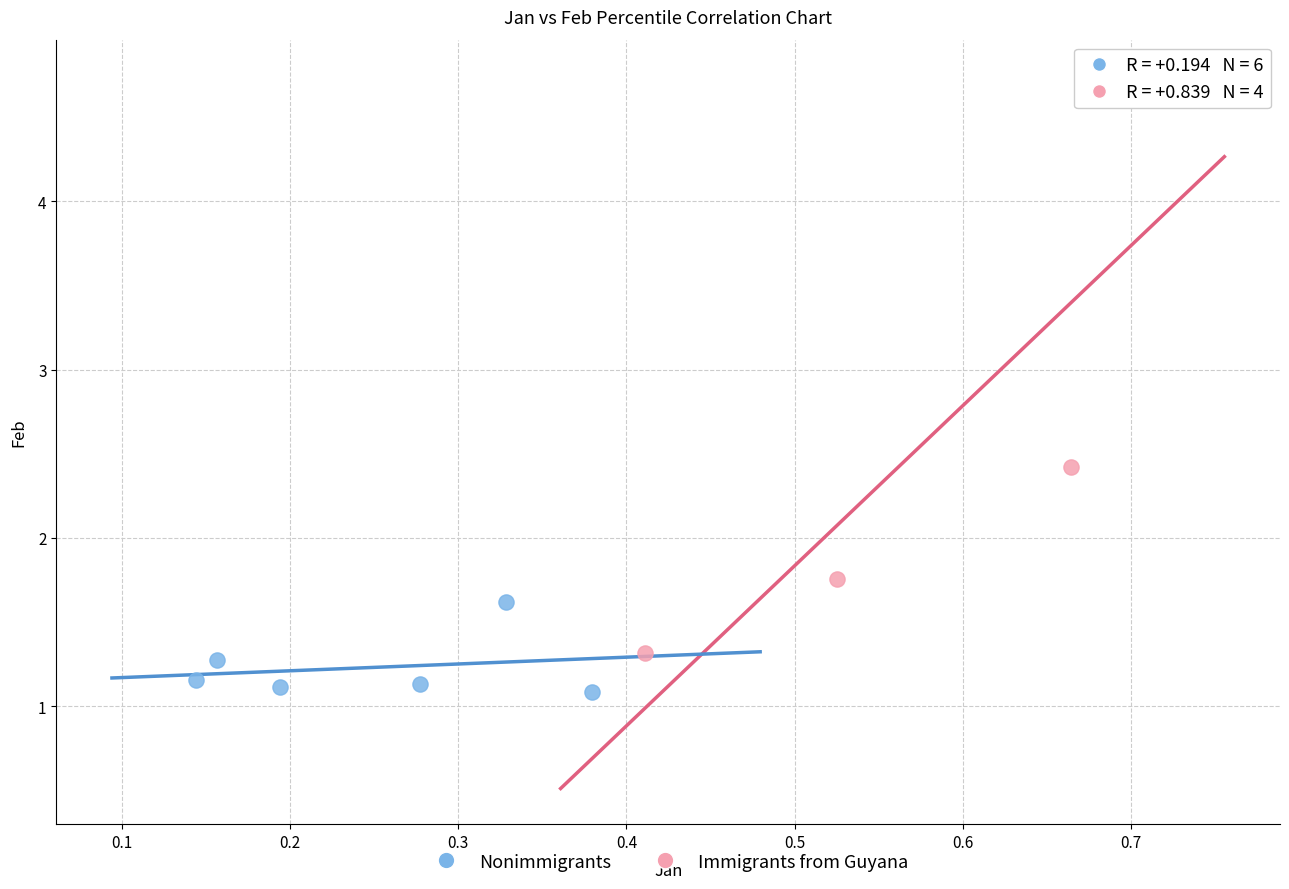

Which series contains the lowest Y value?

Nonimmigrants